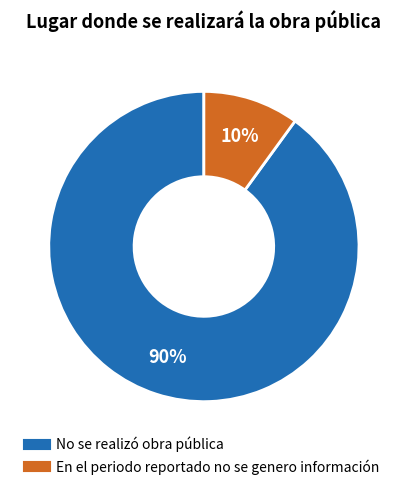

What is the largest slice in the pie chart?

No se realizó obra pública